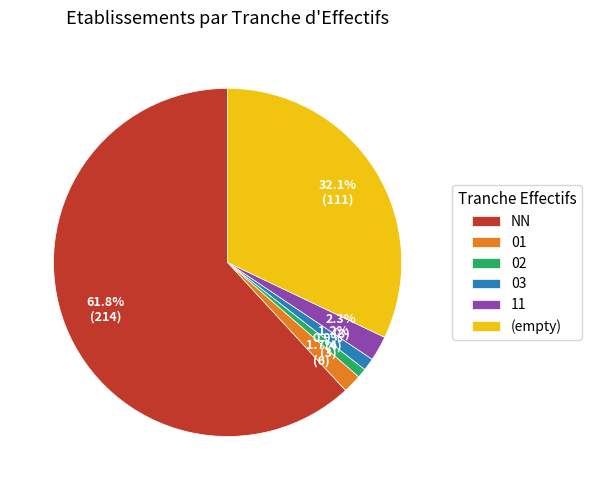

Between 02 and (empty), which is larger?

(empty)